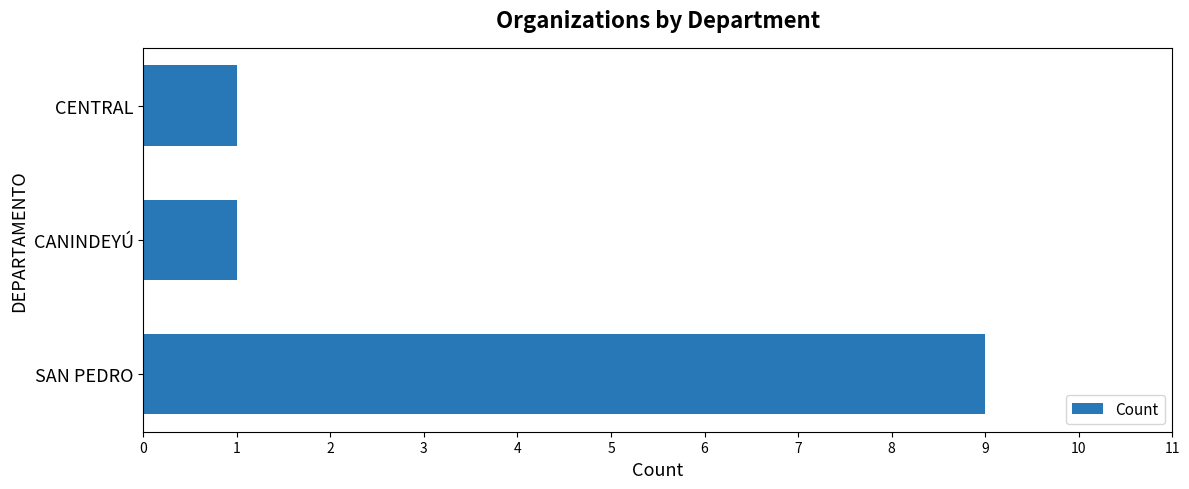

True or false: the data shows 1 at CANINDEYÚ.

True